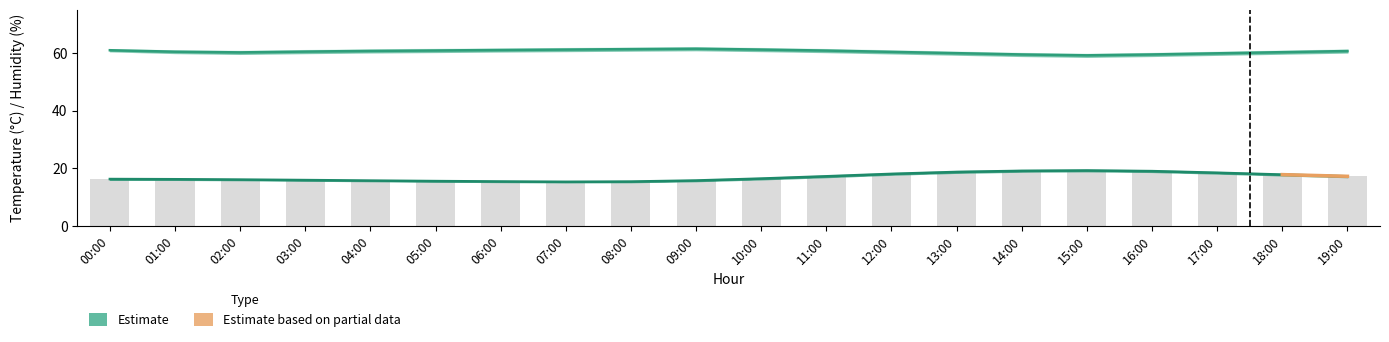

What is the average value of the humidity series?

60.5